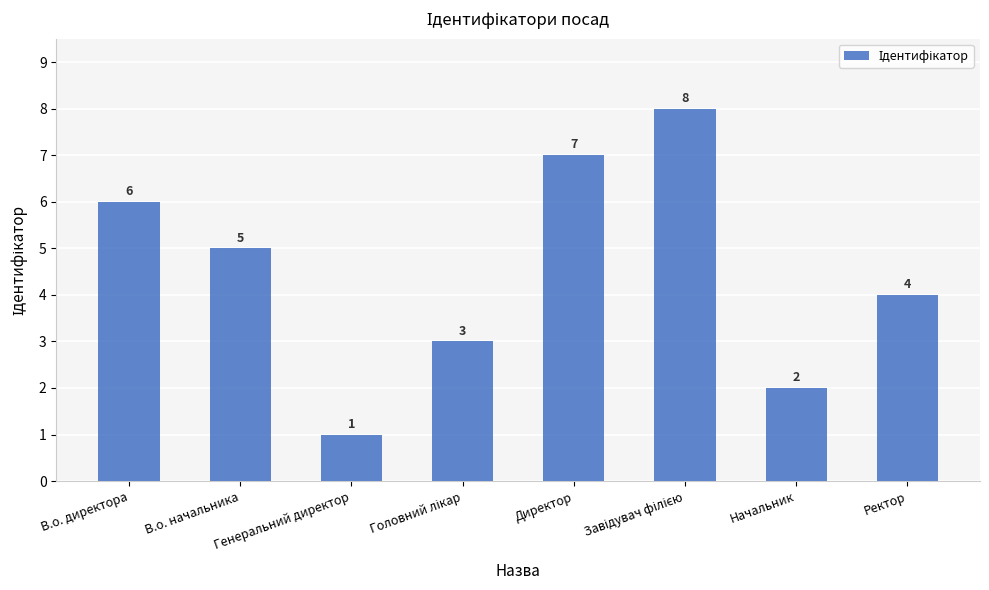

Count the values in the range 3 to 7.

5